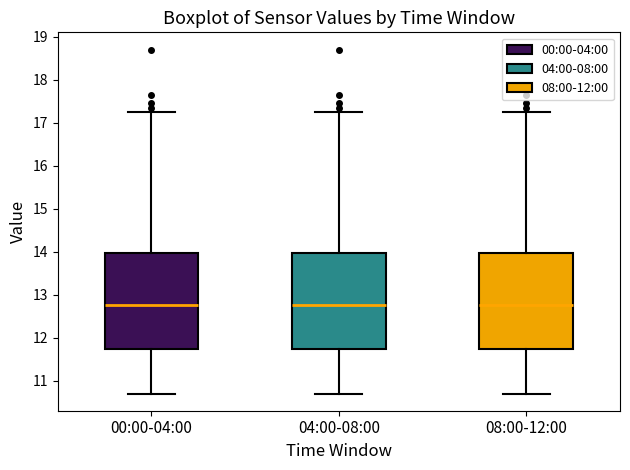

Reading left to right, read every box against the y-axis: the position of its median line, the range the box covers, and the ends of its whiskers. The values are not printed on the chart, so give them approximately, as read against the axis.

00:00-04:00: median 12.8, box 11.7 to 14.0, whiskers 10.7 to 17.3
04:00-08:00: median 12.8, box 11.7 to 14.0, whiskers 10.7 to 17.3
08:00-12:00: median 12.8, box 11.7 to 14.0, whiskers 10.7 to 17.3